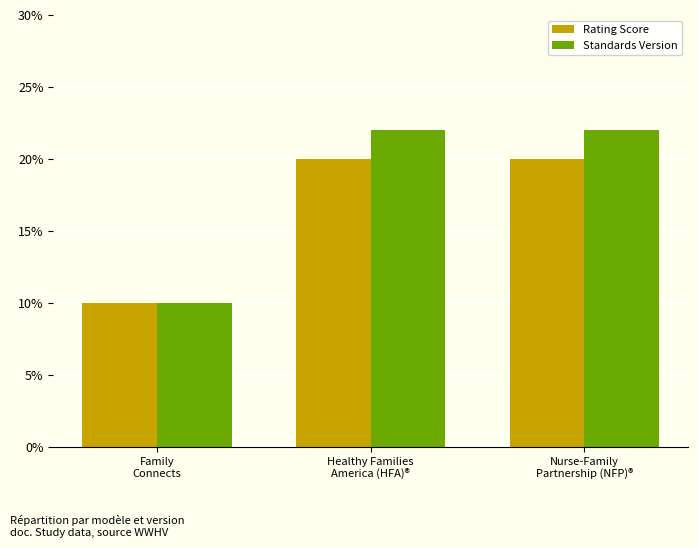

Which series has the widest spread of values?

Standards Version